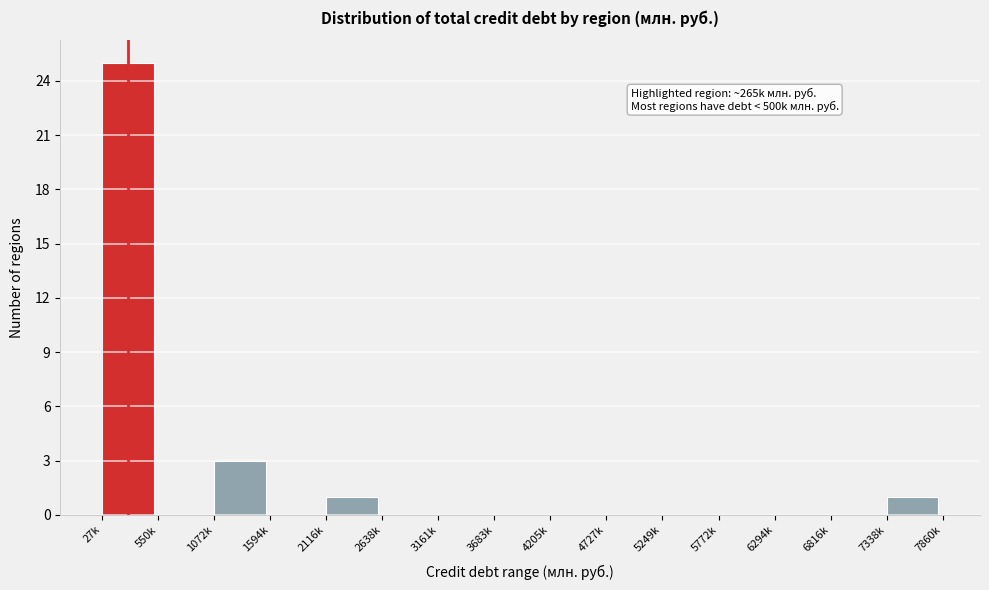

Reading left to right, transcribe all the data shown in this chart.

27k=25	550k=0	1072k=3	1594k=0	2116k=1	2638k=0	3161k=0	3683k=0	4205k=0	4727k=0	5249k=0	5772k=0	6294k=0	6816k=0	7338k=1